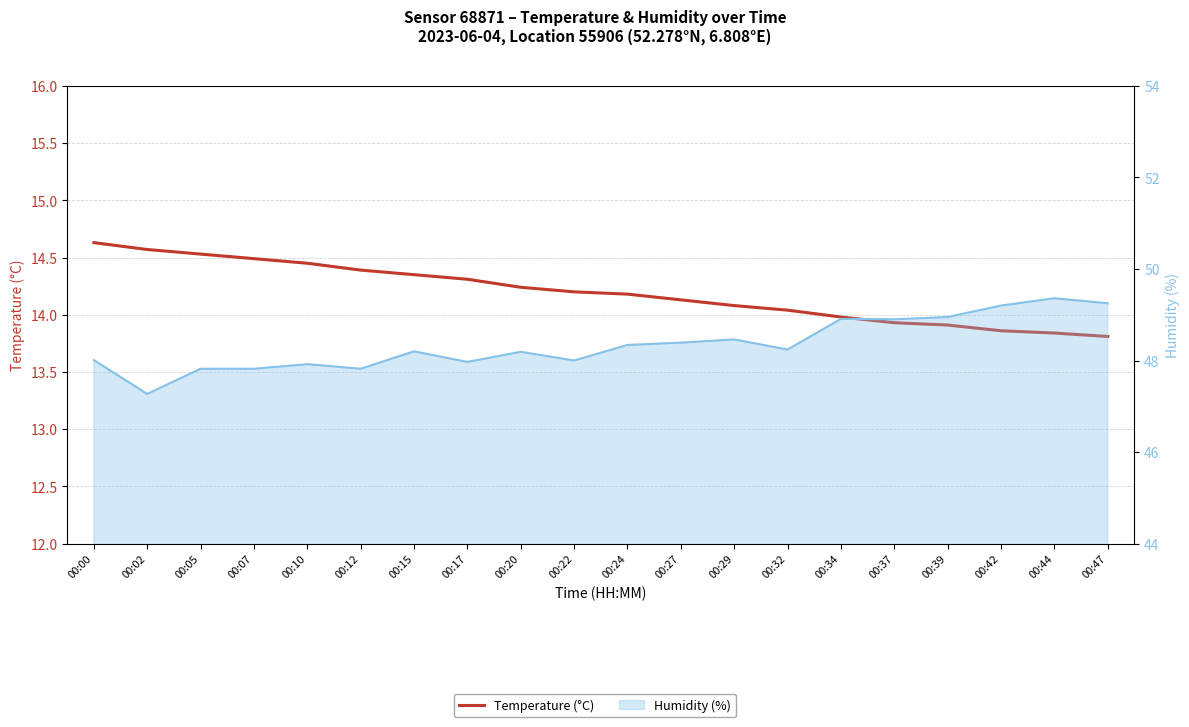

What is the maximum value shown in the chart?

14.6